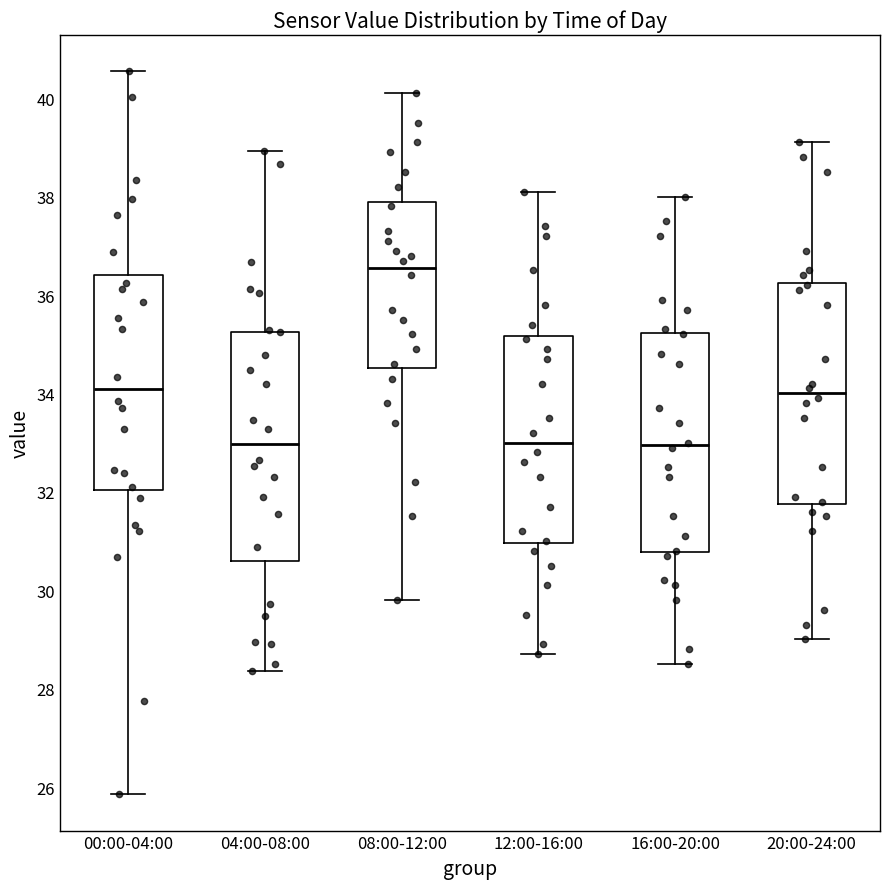

Where does the median line of the box for 12:00-16:00 sit on the y-axis? The values are not printed on the chart, so give them approximately, as read against the axis.

33.0